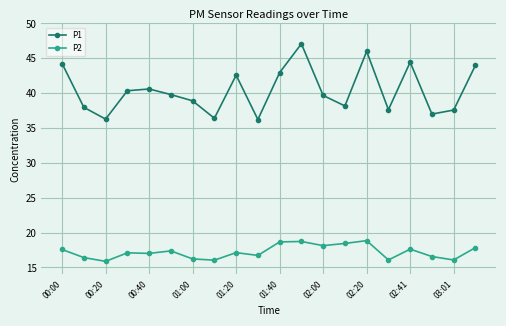

How many interior local peaks does the P1 series have?

5